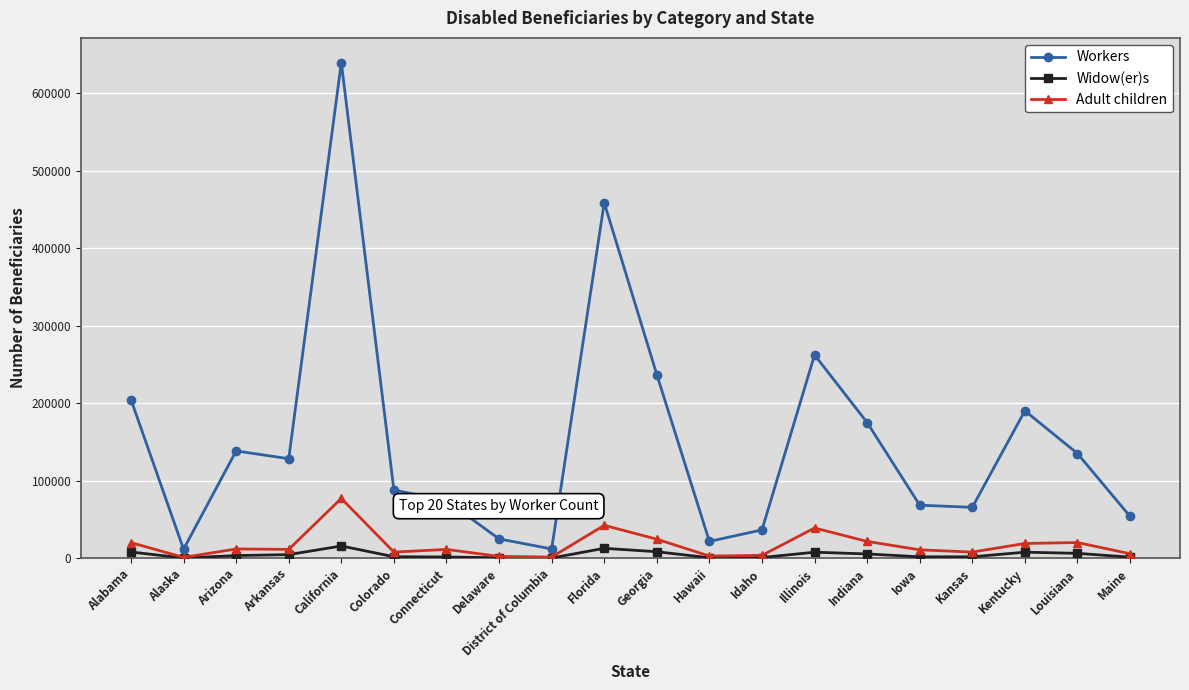

What is the label of the 17th point from the right?

Arkansas